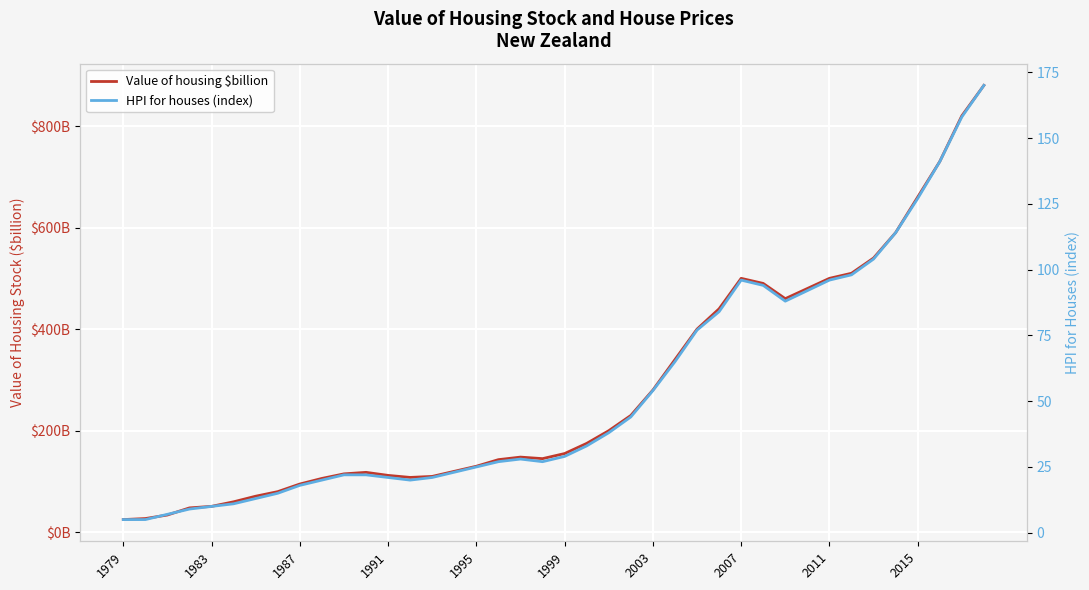

Is this an area chart (filled region under the line)?

No